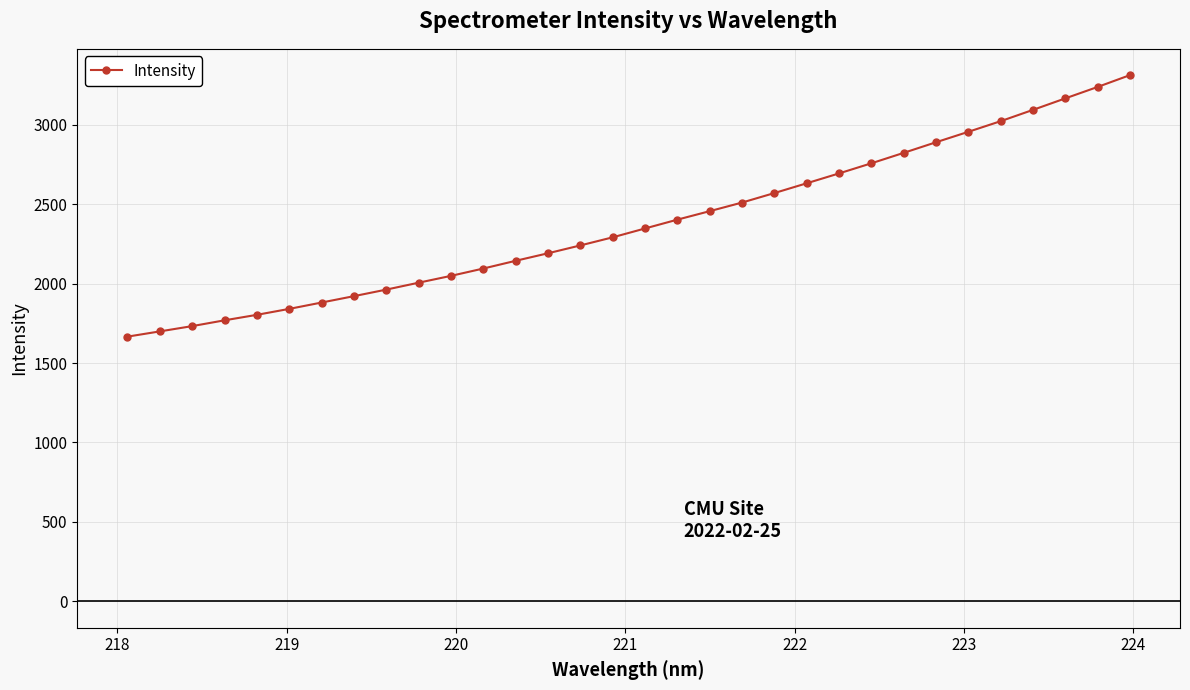

Is this an area chart (filled region under the line)?

No